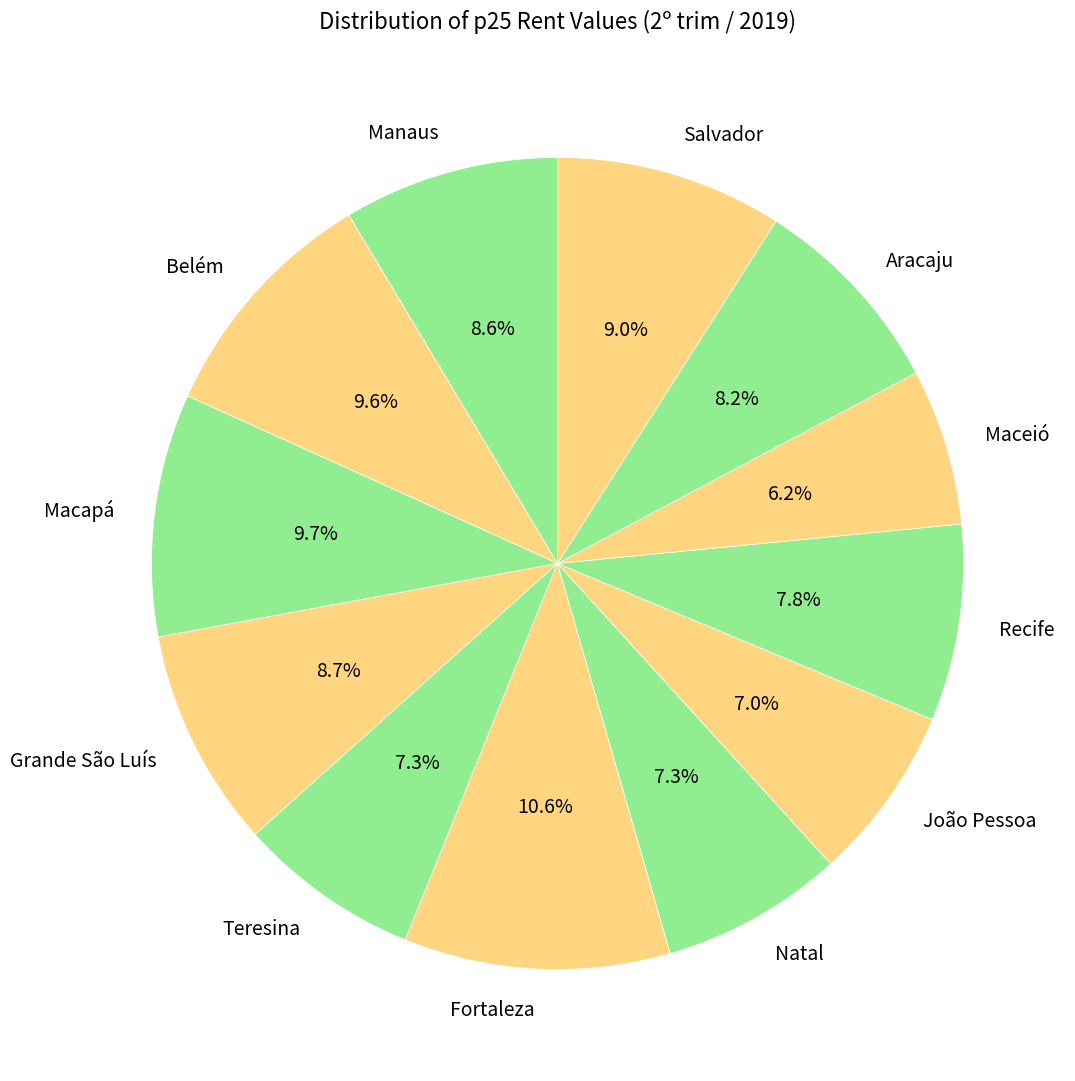

Does any single category account for the majority?

No